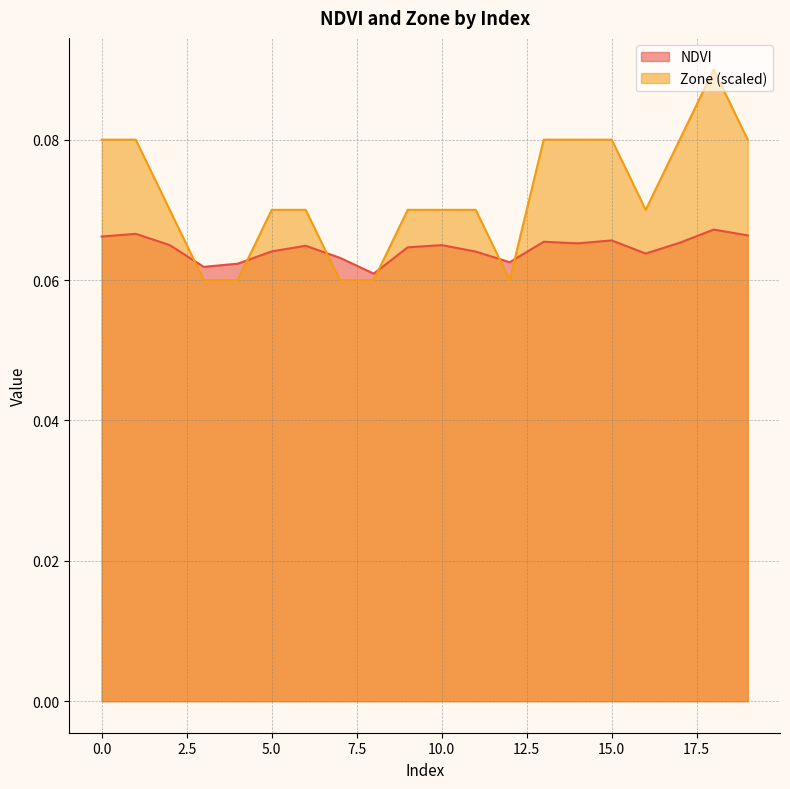

What is the value of the NDVI point at the 2nd from the left?

0.1